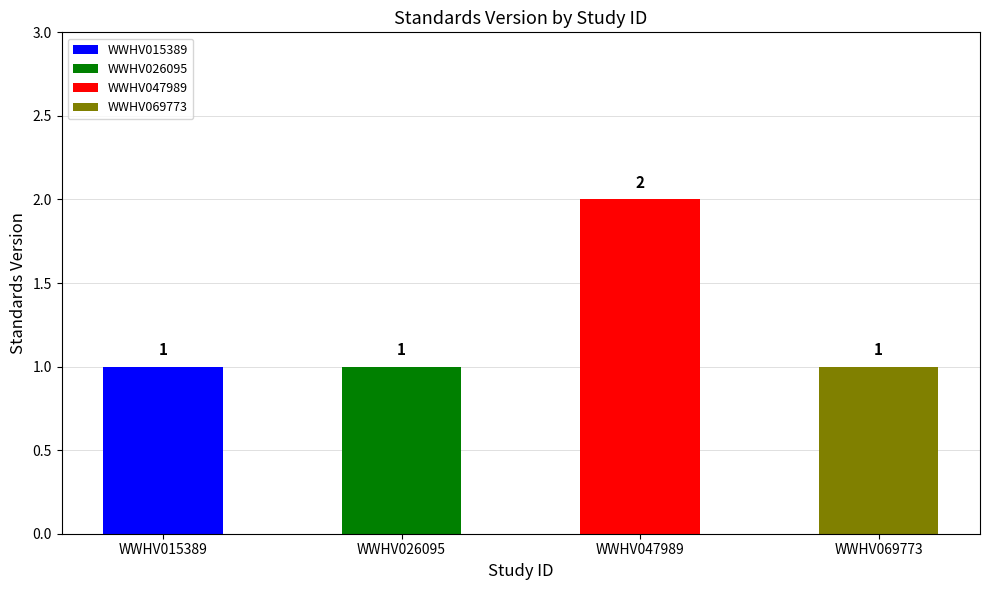

What is the approximate value at WWHV026095?

1